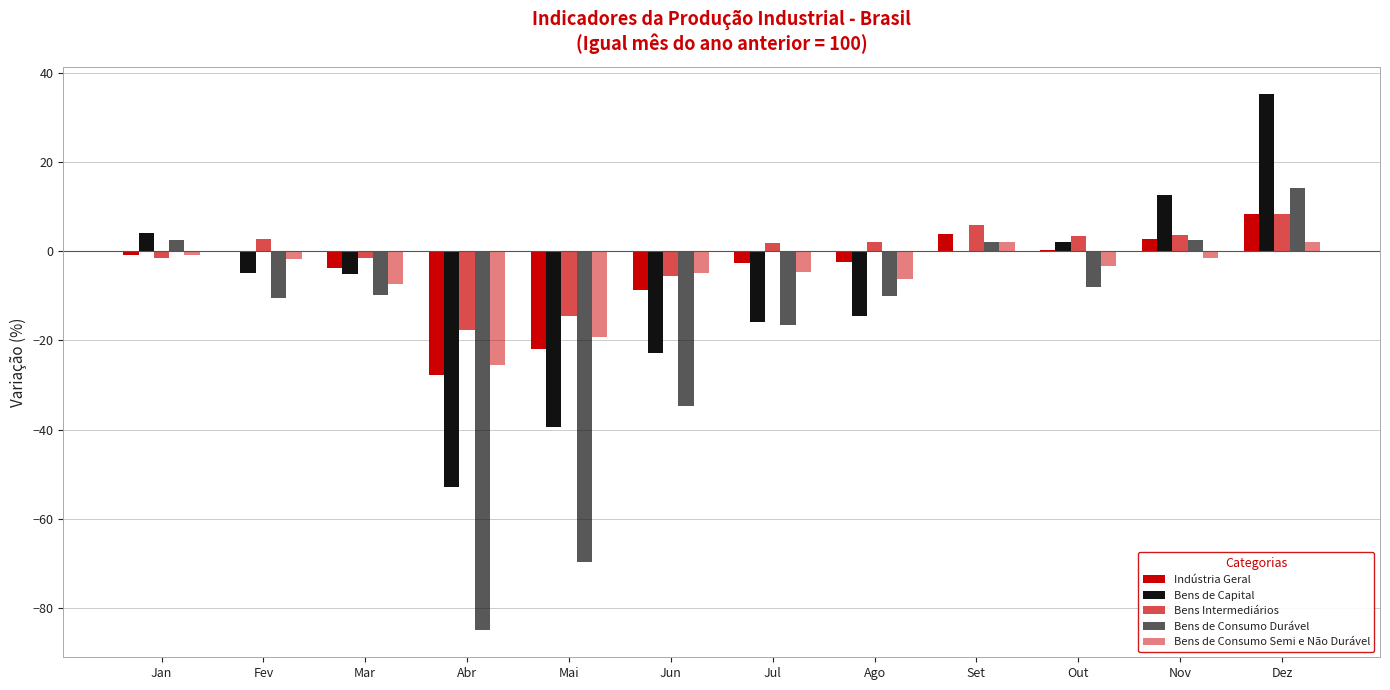

How many groups of bars are there?

12